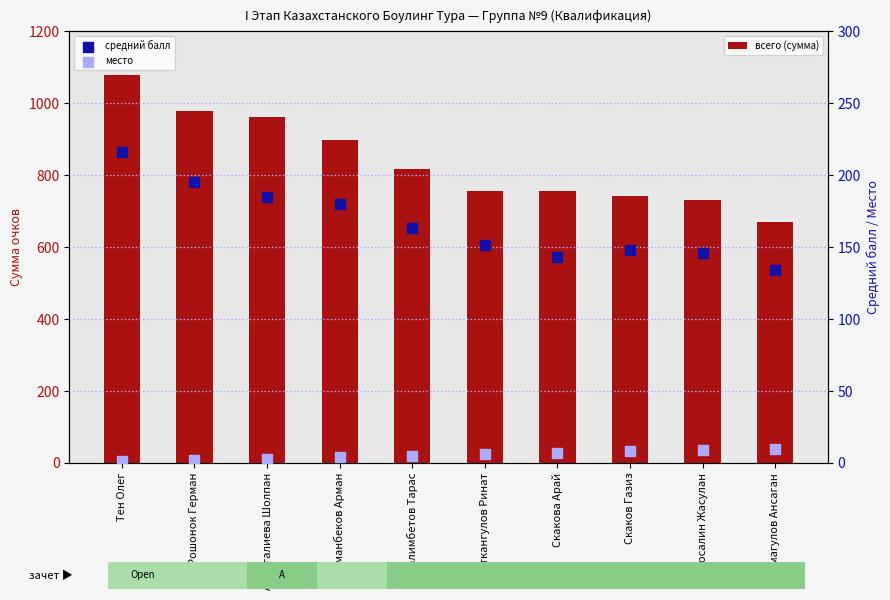

At how many categories does at least one series exceed 1038?

1